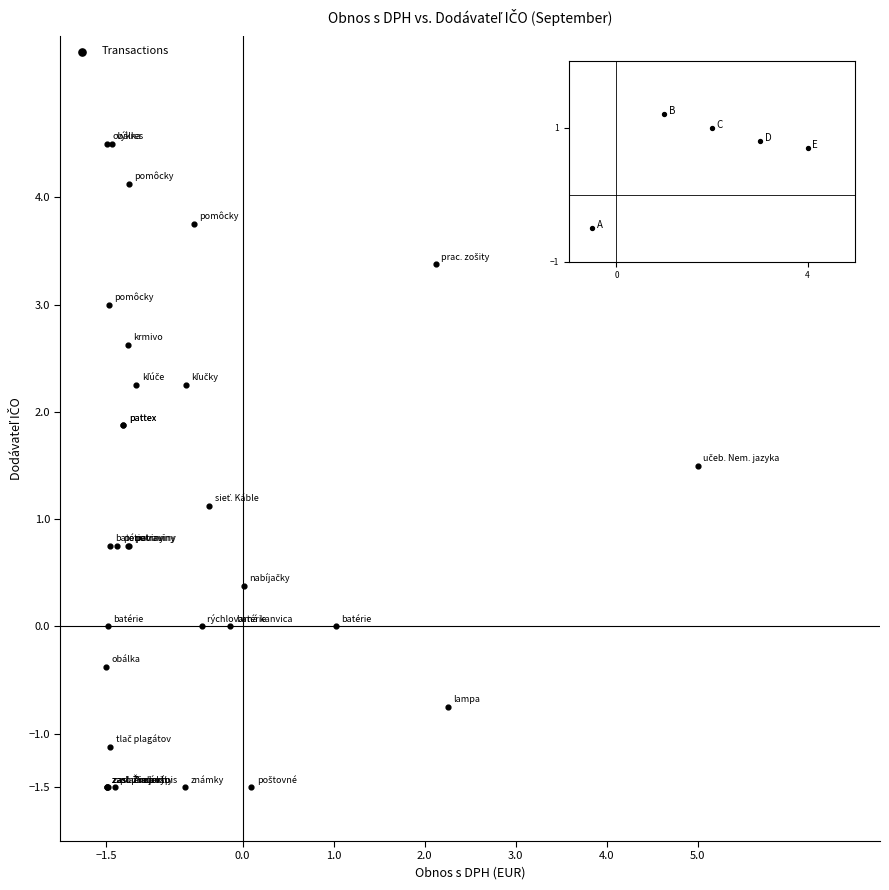

What Y value in the scatter plot is closest to 1?

1.1